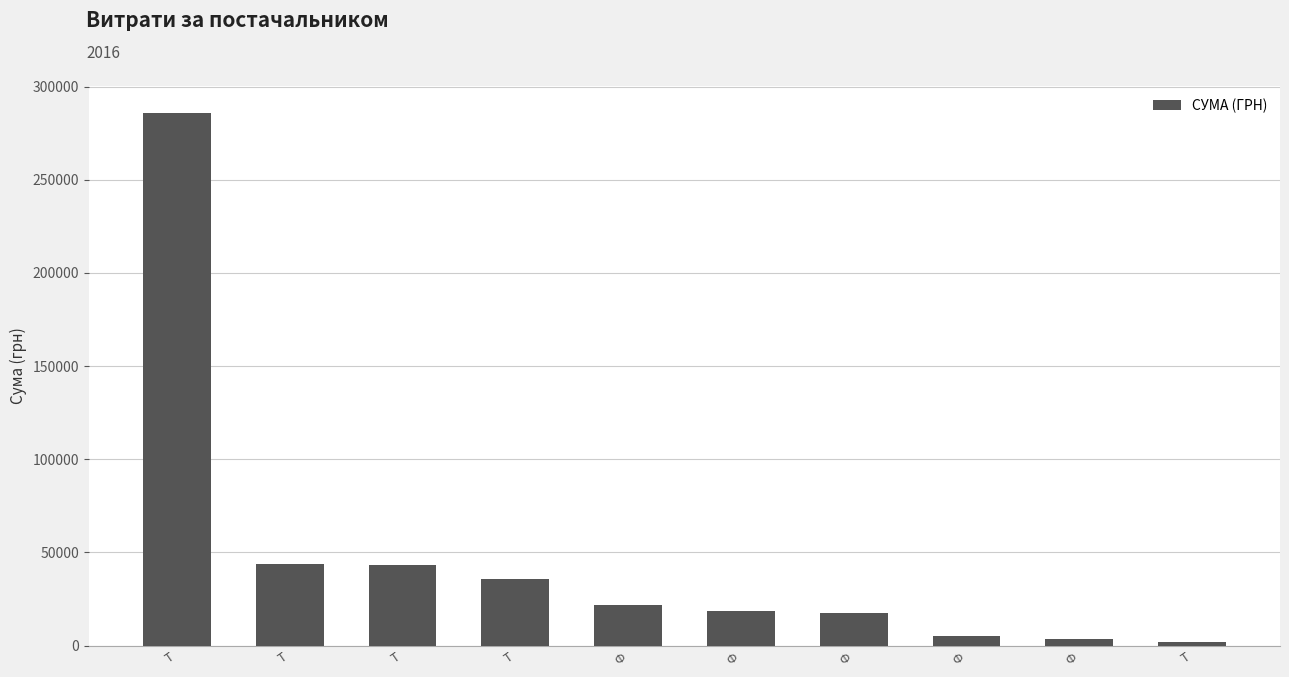

At which category does the chart reach its peak across all series?

Т